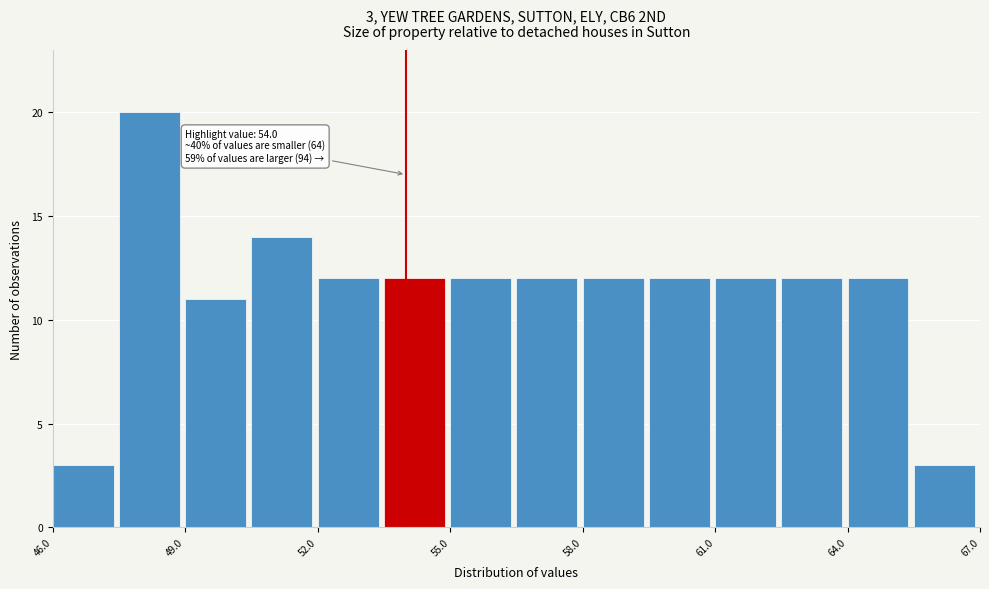

Around what value on the x-axis is the tallest bar? Give the approximate position of its centre, as read against the axis.

48.0